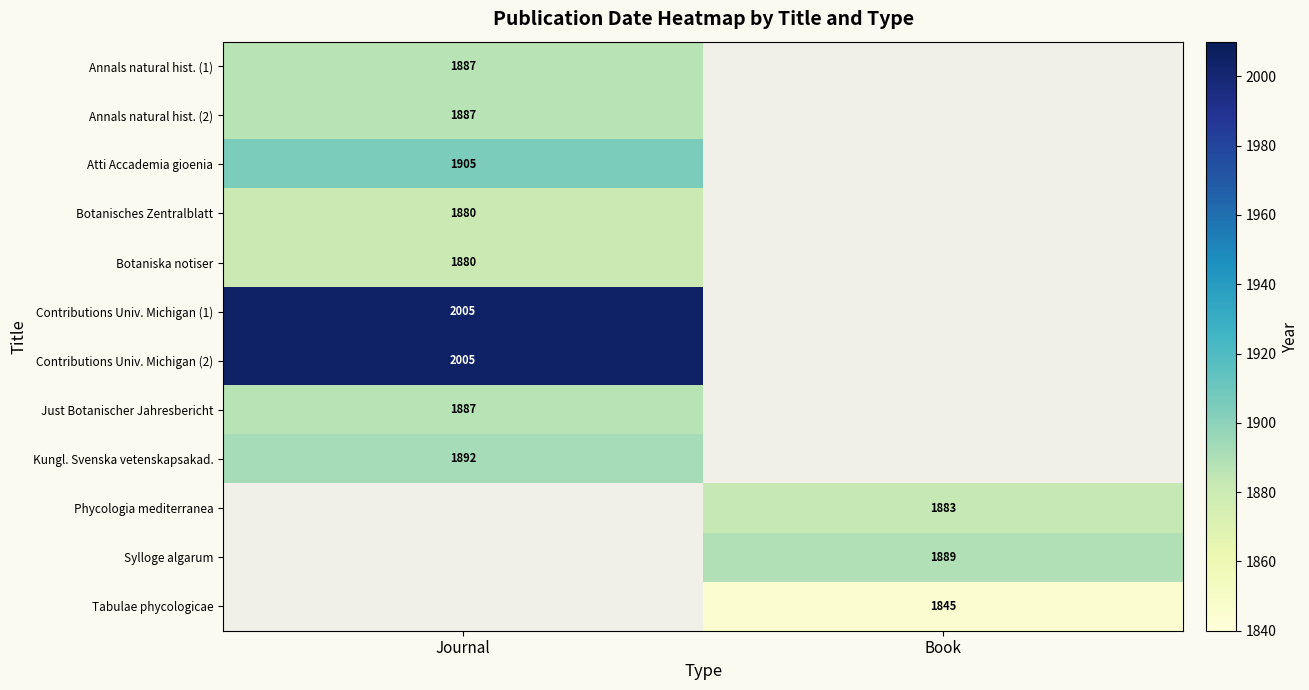

Is the value of Kungl. Svenska vetenskapsakad. at Journal greater than the value of Tabulae phycologicae at Book?

Yes